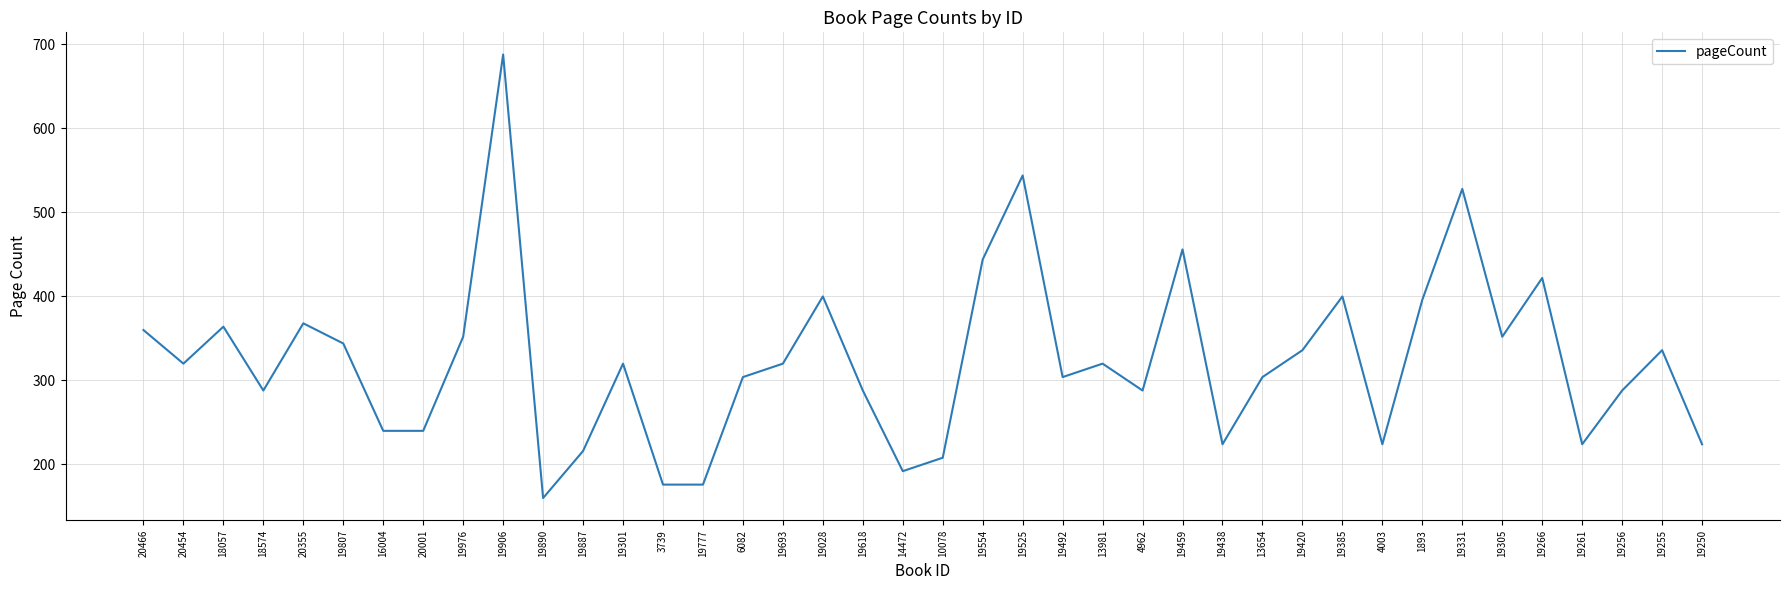

The value at 19266 is 422. True or false?

True